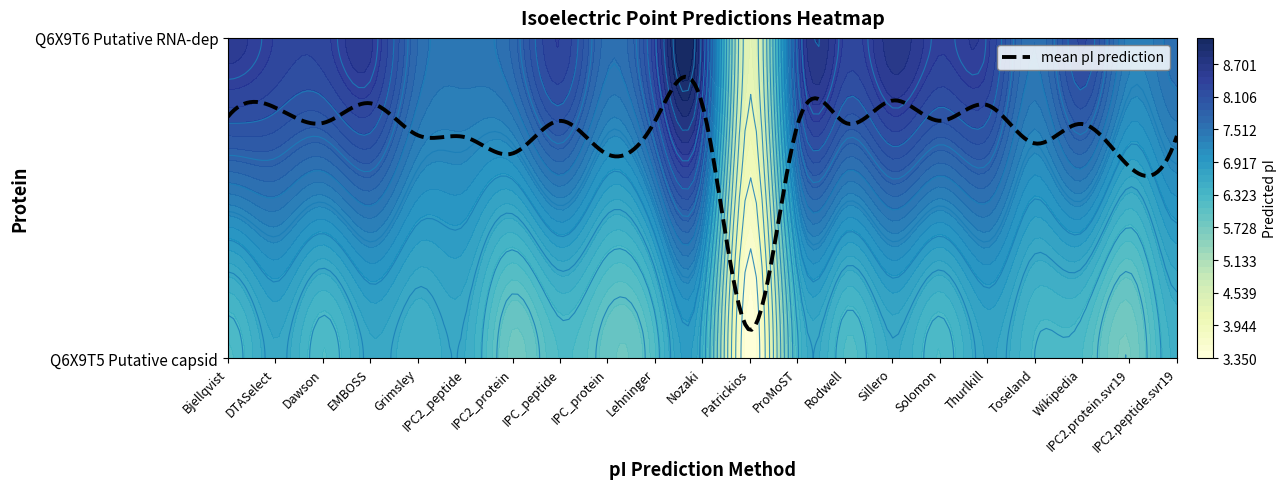

What is the lowest value of the tr|Q6X9T6|Q6X9T6_9VIRU Putative RNA-dep series?

4.3